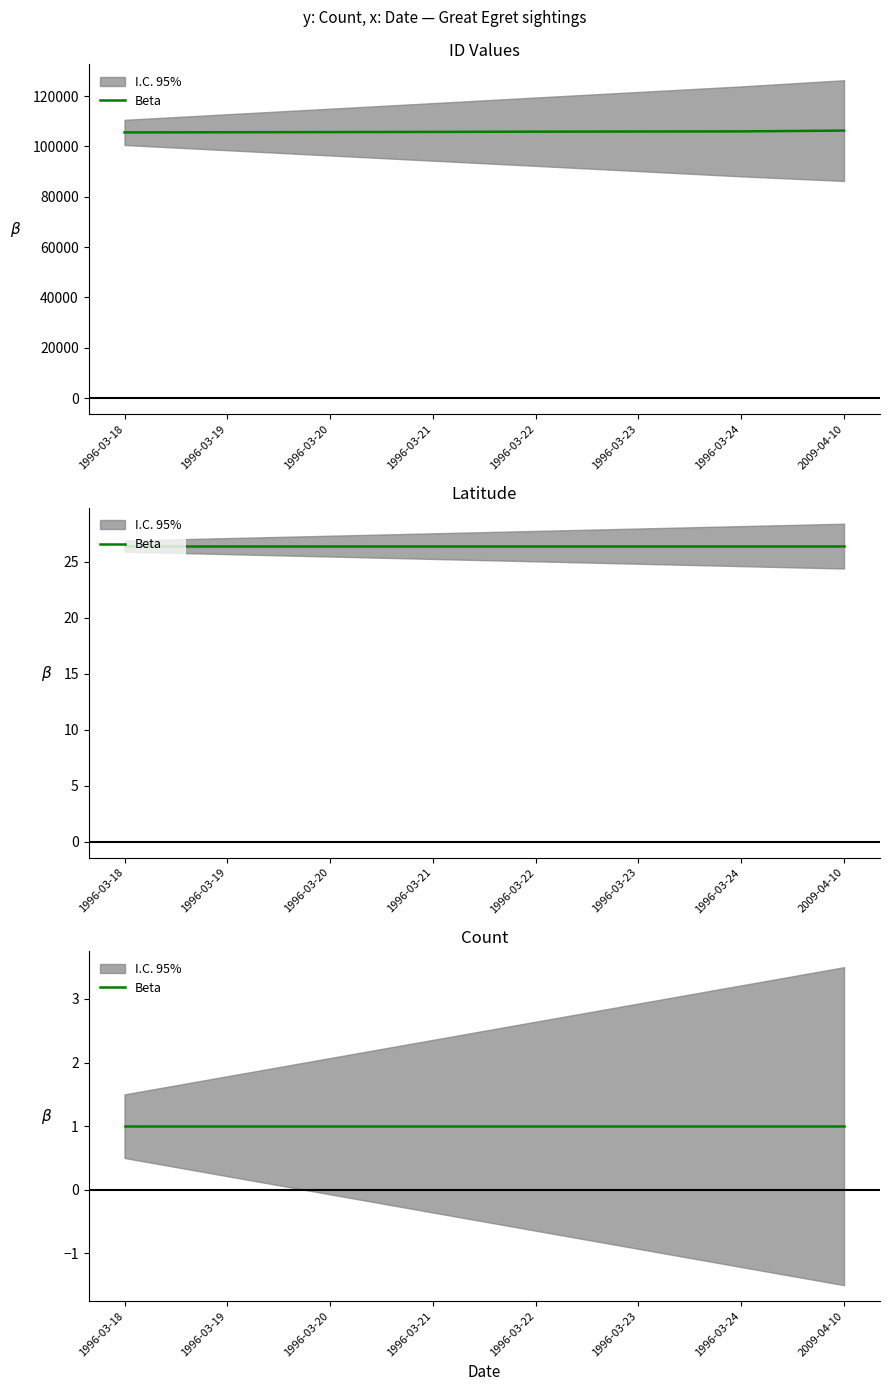

True or false: ID and Count cross at least once.

False